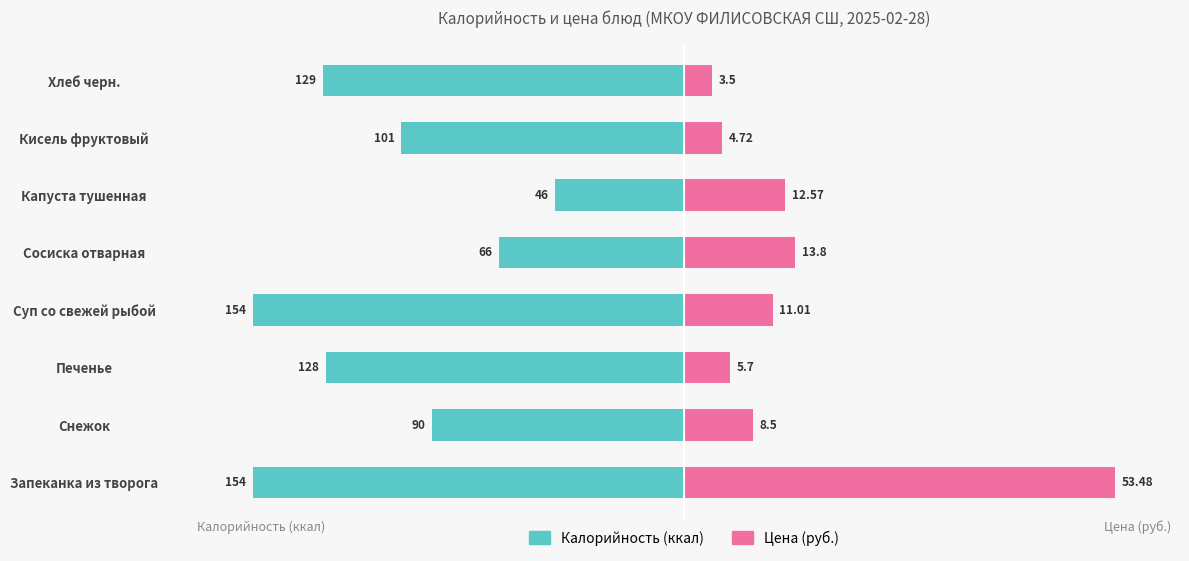

How many series are shown in this chart?

2